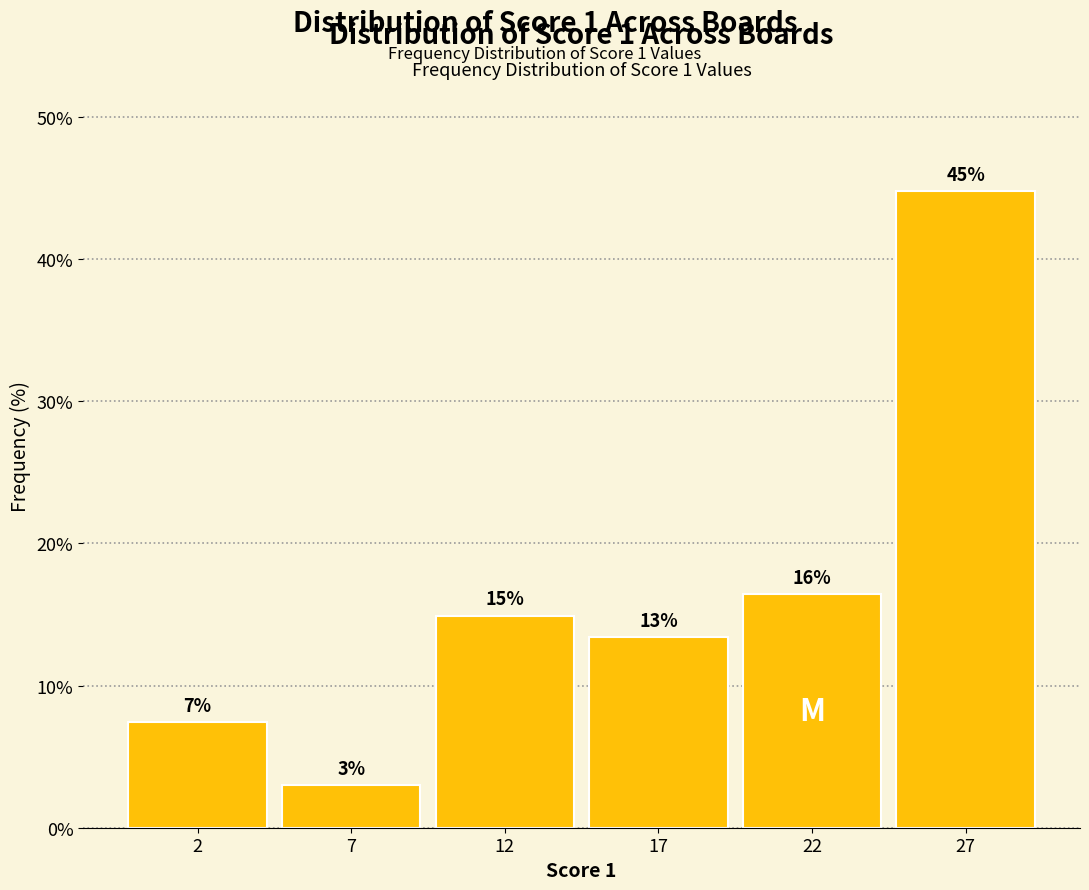

Where is the data nearest to the value 23?

22